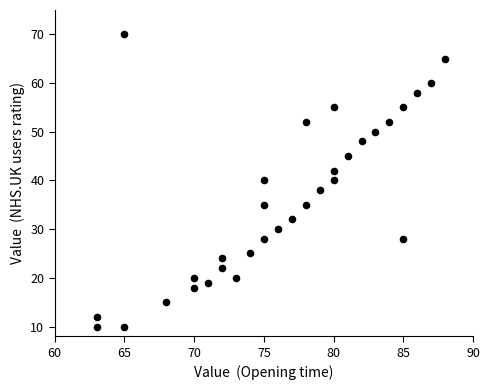

What is the range of X values (max minus min)?

25